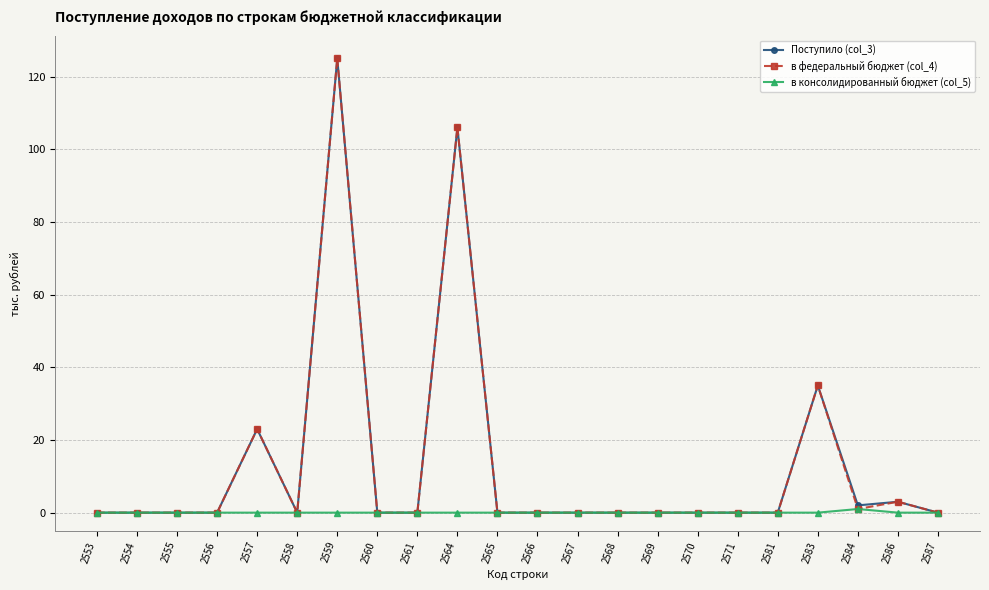

At which category is the sum across all series the highest?

2559